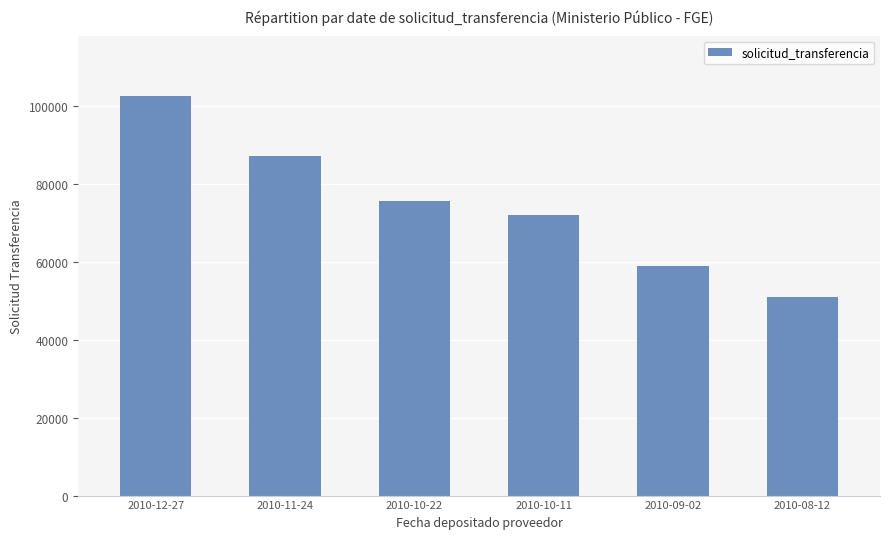

What is the value of the 5th bar from the left?

58912